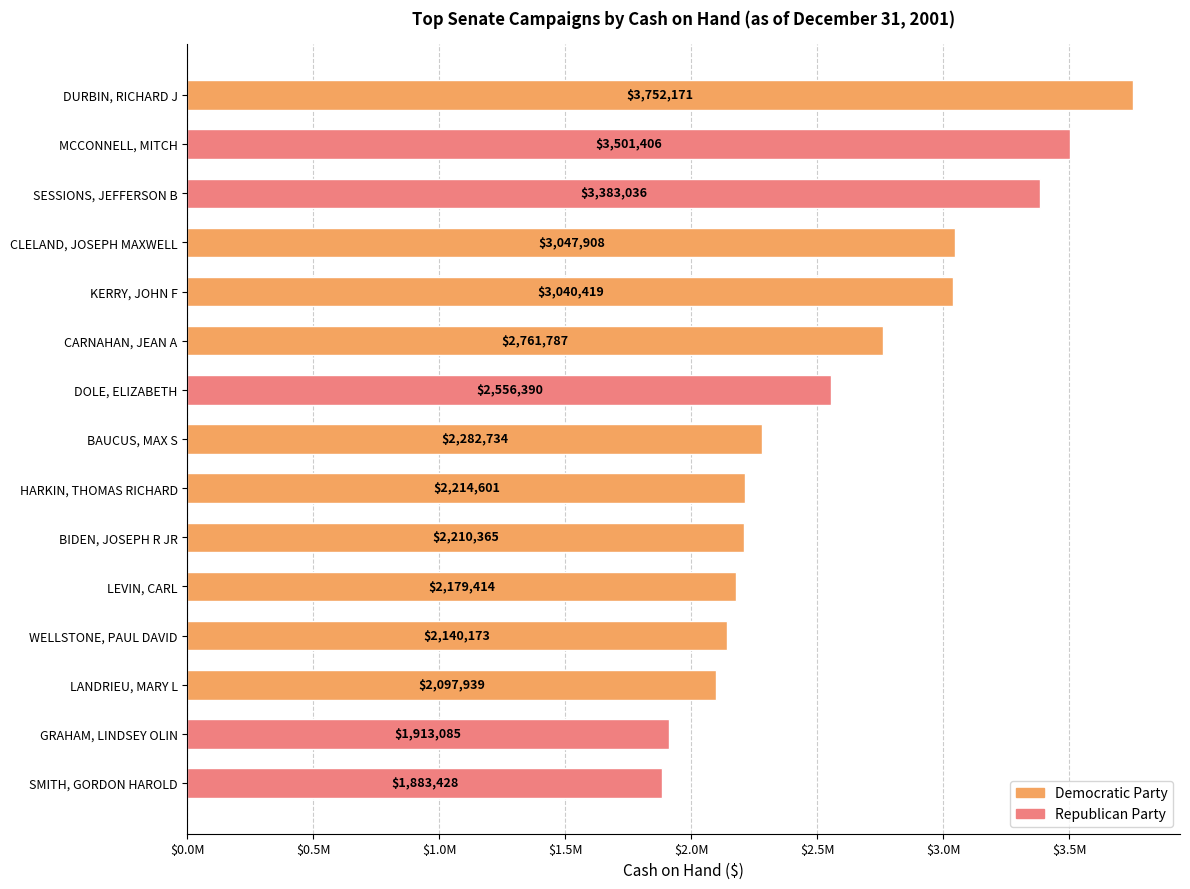

Which category has the lowest value across all series?

SMITH, GORDON HAROLD